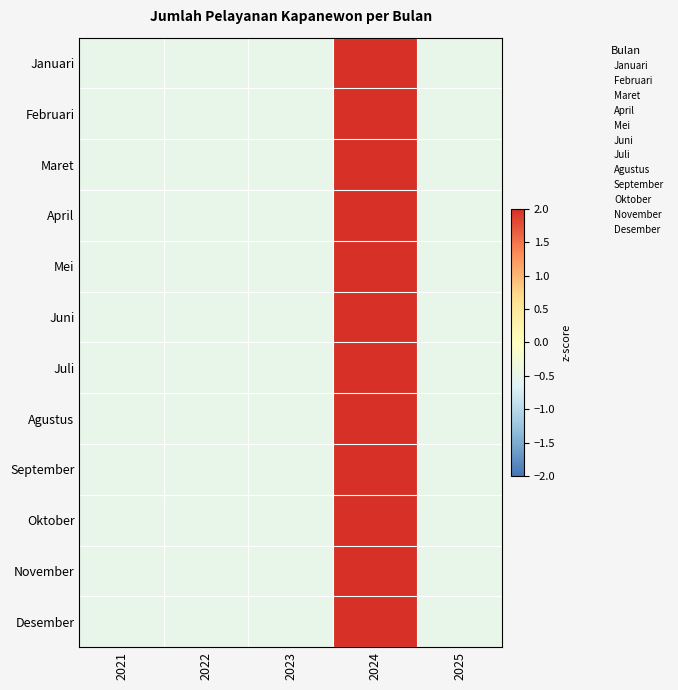

How many series are shown in this chart?

12